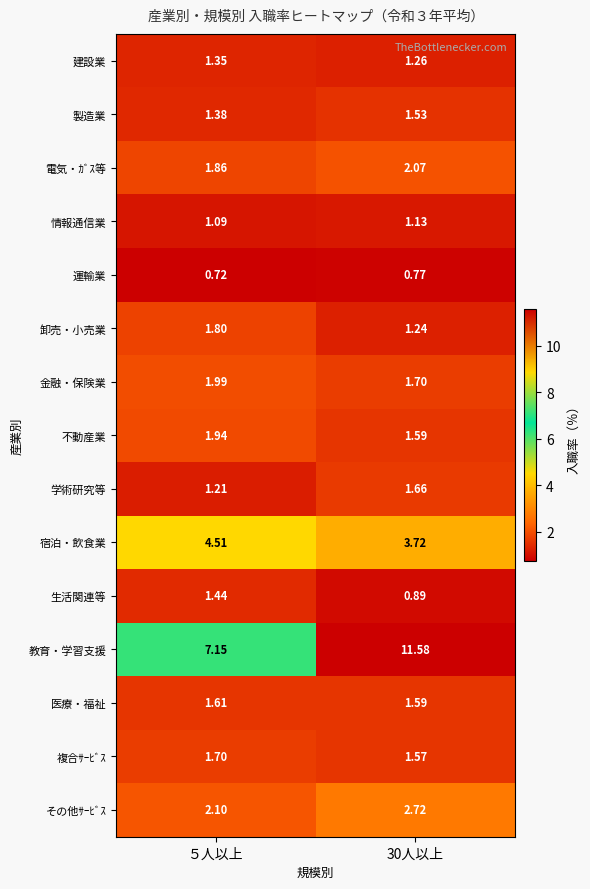

Rank the series at ５人以上 from lowest to highest value.

運輸業, 情報通信業, 学術研究等, 建設業, 製造業, 生活関連等, 医療・福祉, 複合ｻｰﾋﾞｽ, 卸売・小売業, 電気・ｶﾞｽ等, 不動産業, 金融・保険業, その他ｻｰﾋﾞｽ, 宿泊・飲食業, 教育・学習支援